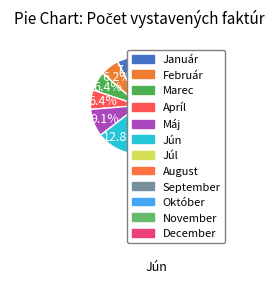

The Január slice represents 19% of the pie. True or false?

False